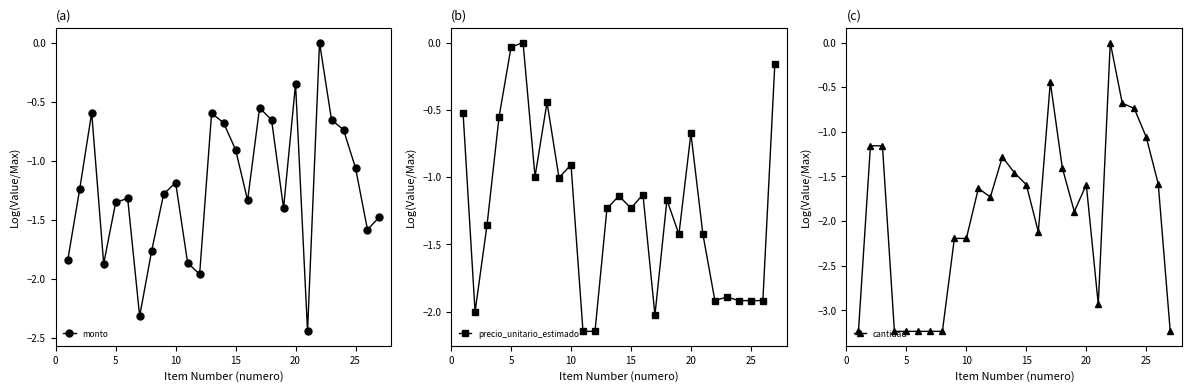

True or false: precio_unitario_estimado has more than 1 points higher than both neighbors.

True